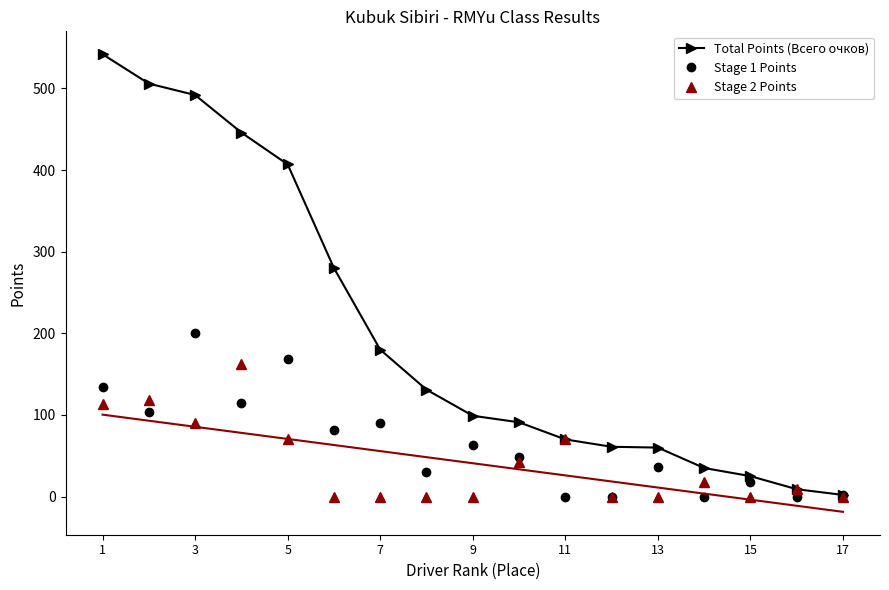

The value of Stage 2 Points at 11 is 70. True or false?

True